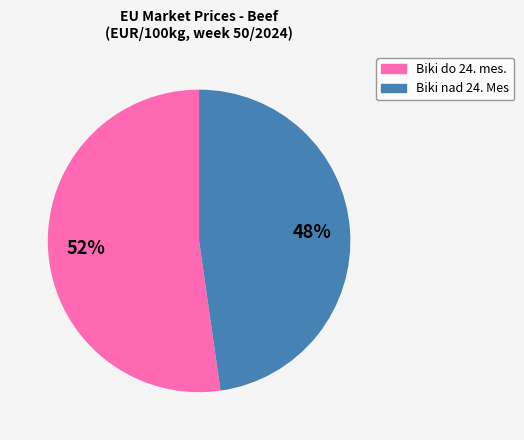

Do Biki nad 24. Mes and Biki do 24. mes. together represent more than half of the pie?

Yes